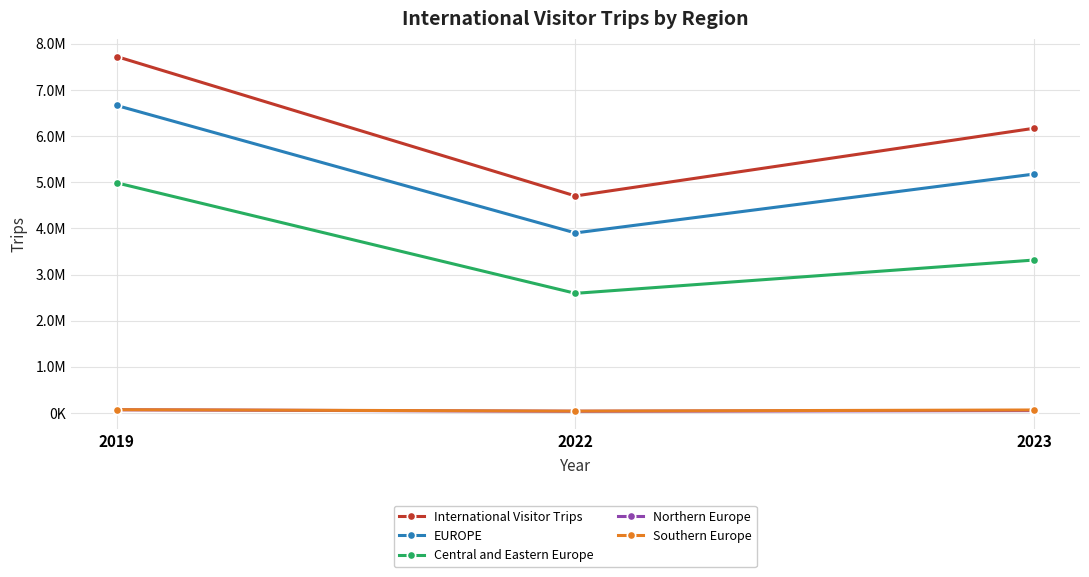

The Southern Europe series shows 64914 at 2023. True or false?

True